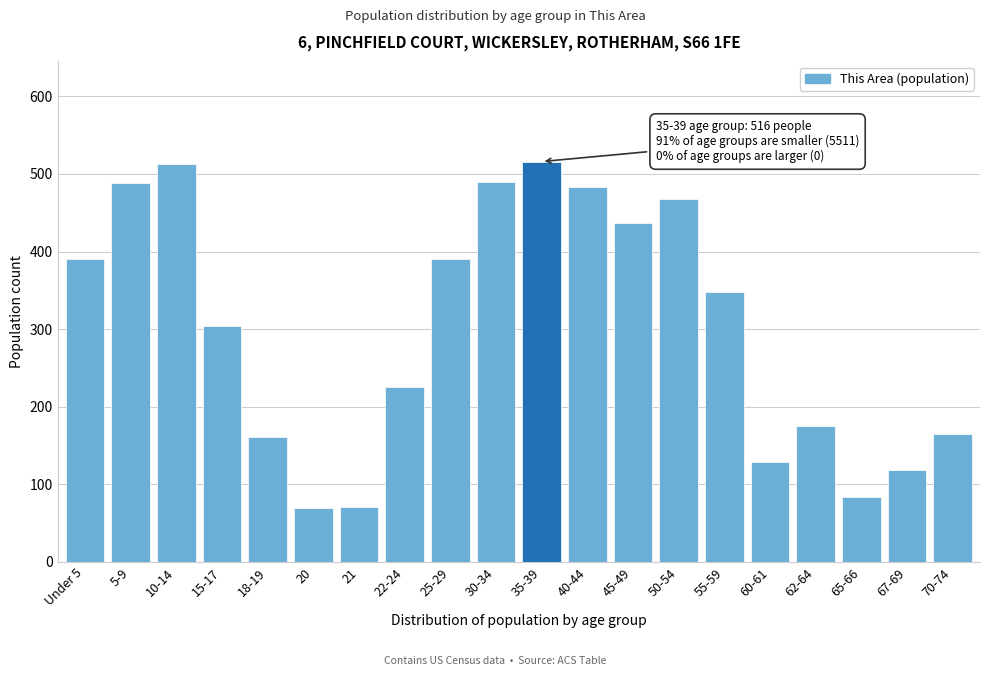

Between 10-14 and 15-17, which is larger?

10-14